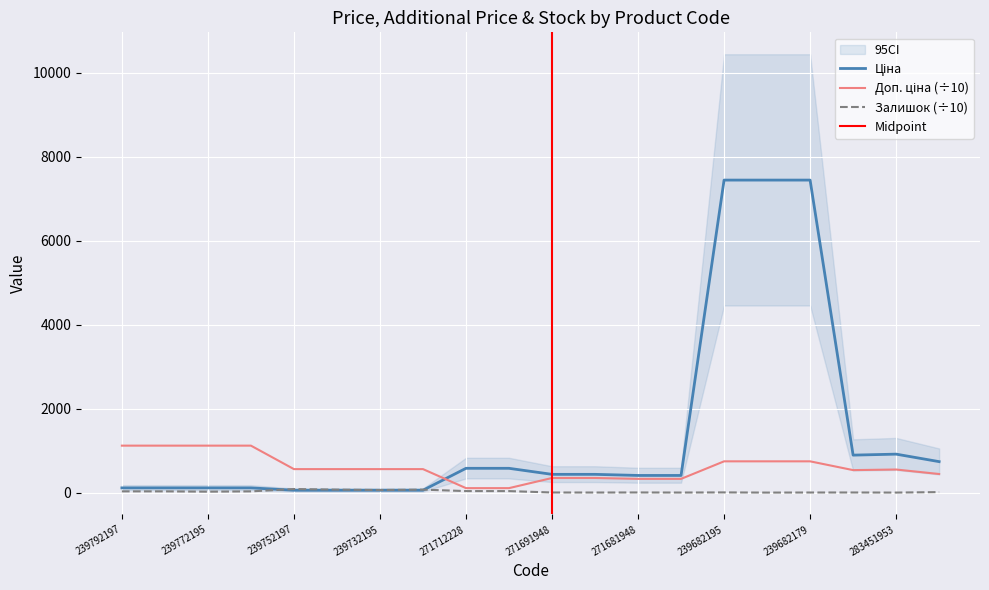

Does the chart display data point markers on the line(s)?

No